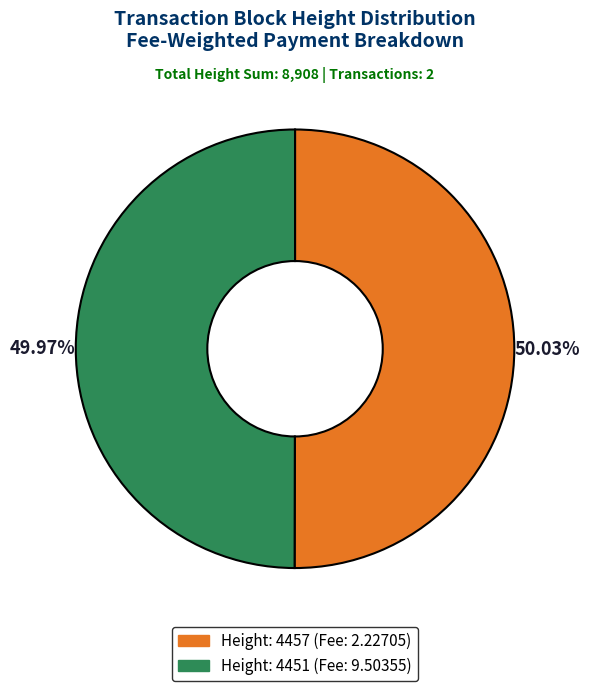

Is there a majority slice in this chart?

Yes